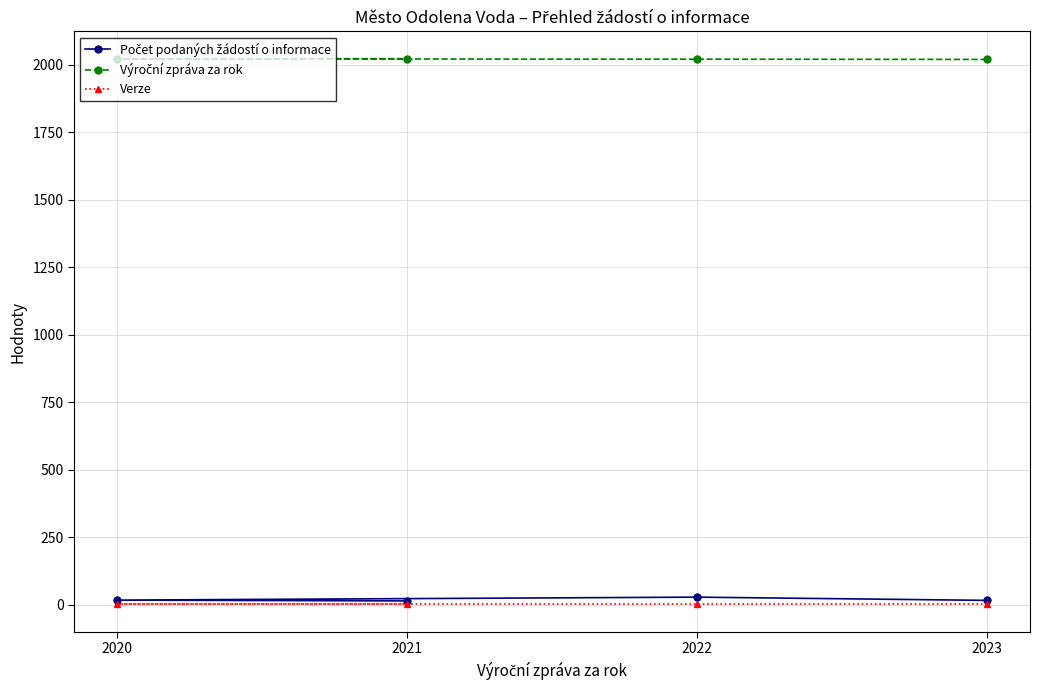

Which series has the widest spread of values?

Počet podaných žádostí o informace